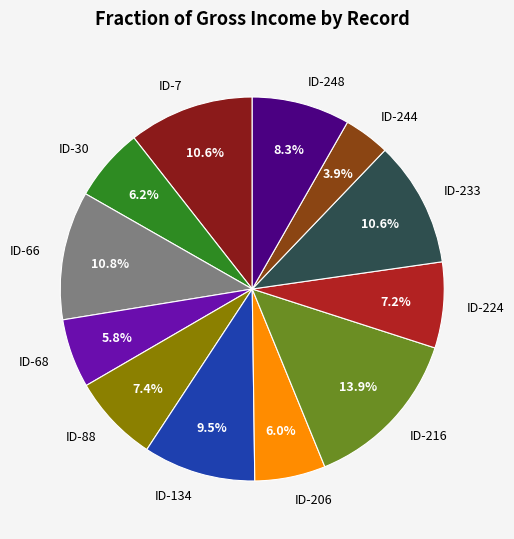

Does ID-248 represent more than half of the total?

No